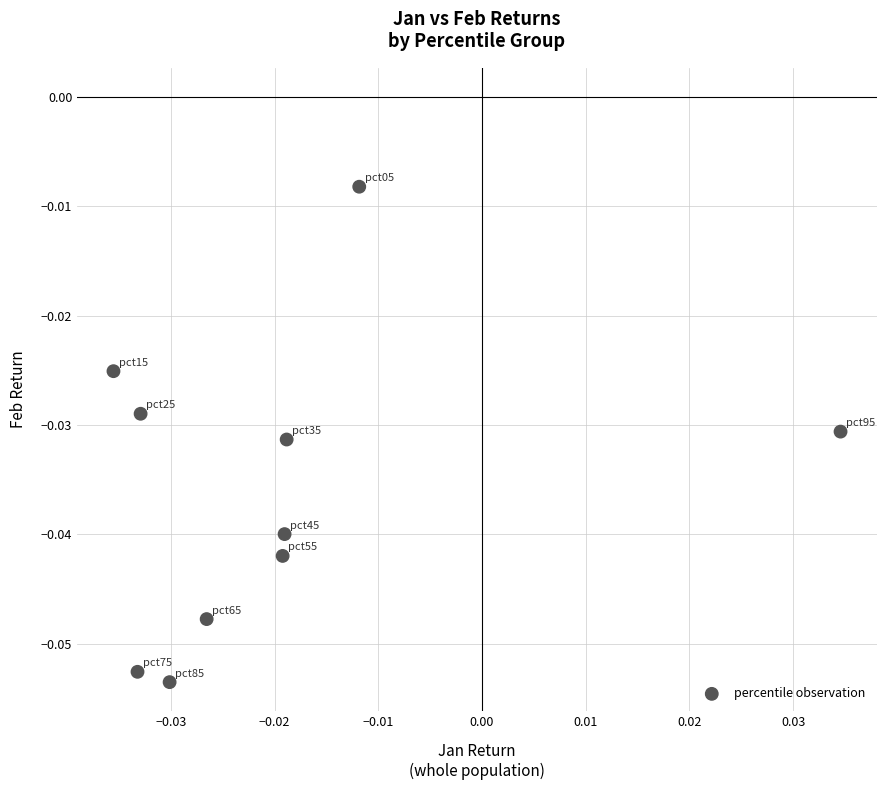

How many data points are displayed?

10